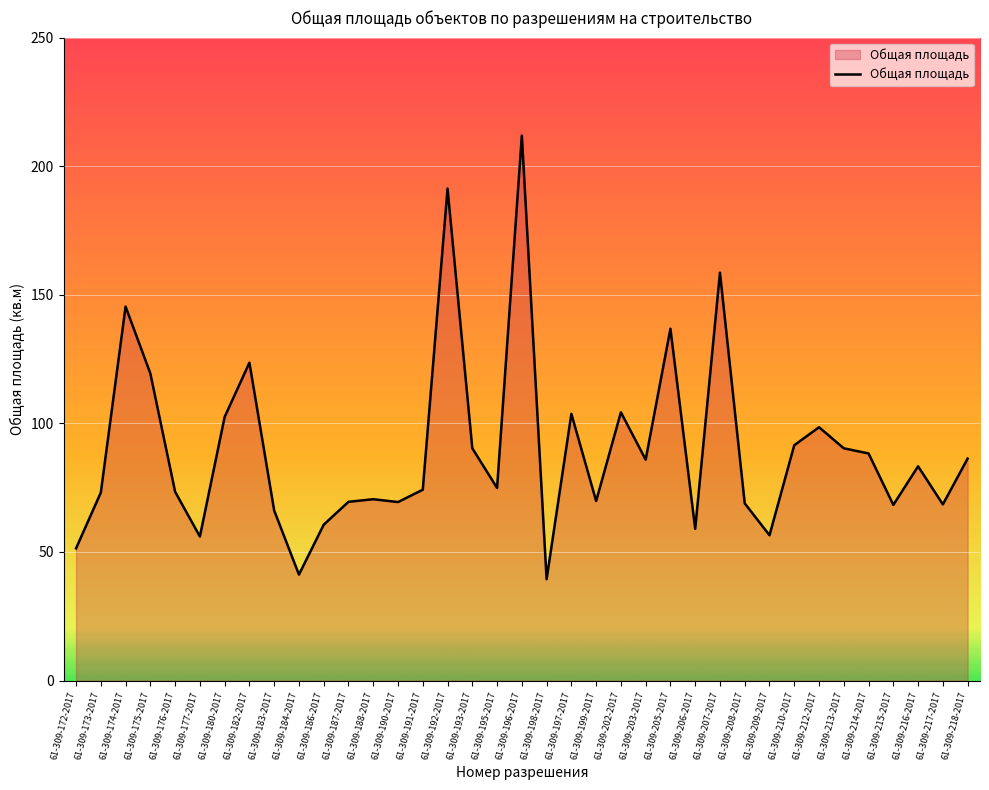

Between 61-309-218-2017 and 61-309-182-2017, which is larger?

61-309-182-2017